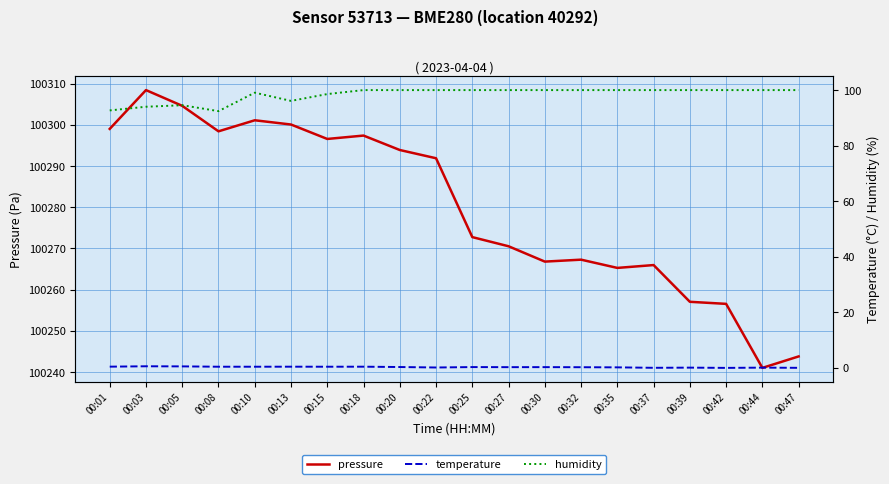

What is the total value across all series at 00:25?

100372.9